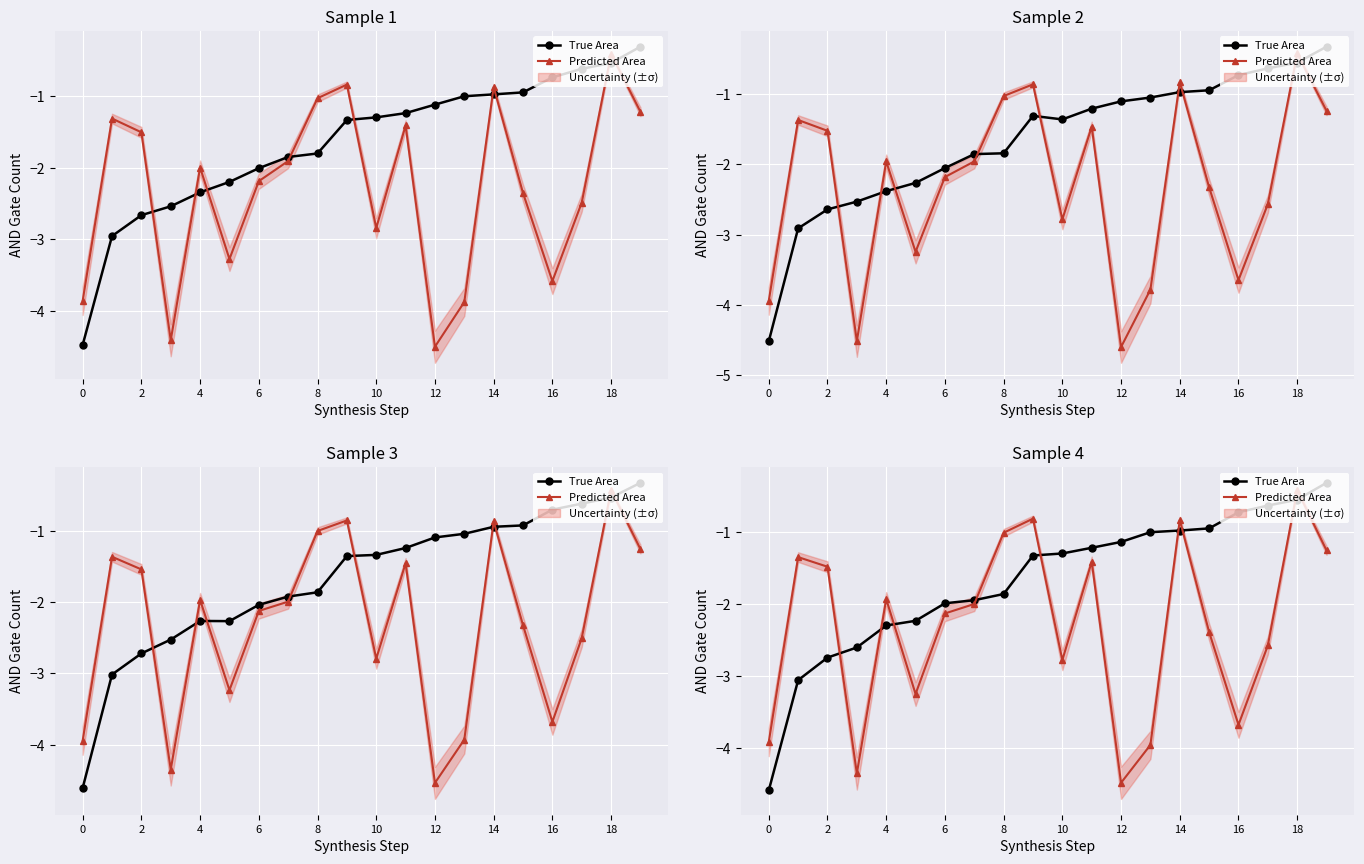

Is it true that Predicted Area equals -2.2 at 16?

False